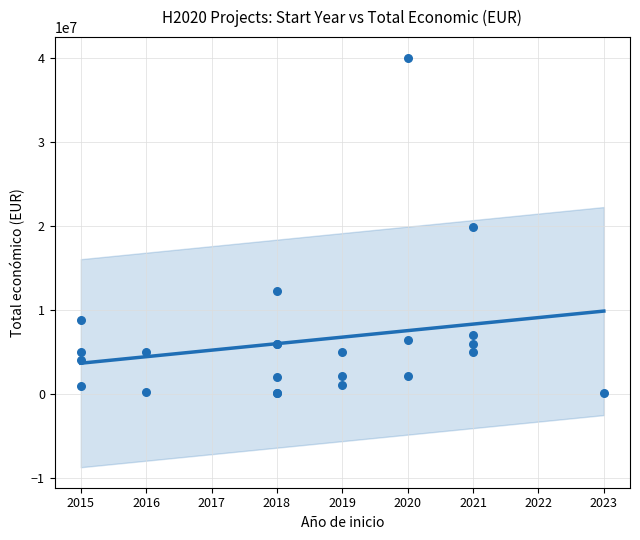

What is the change in value from 2020 to 2016?

-6179044